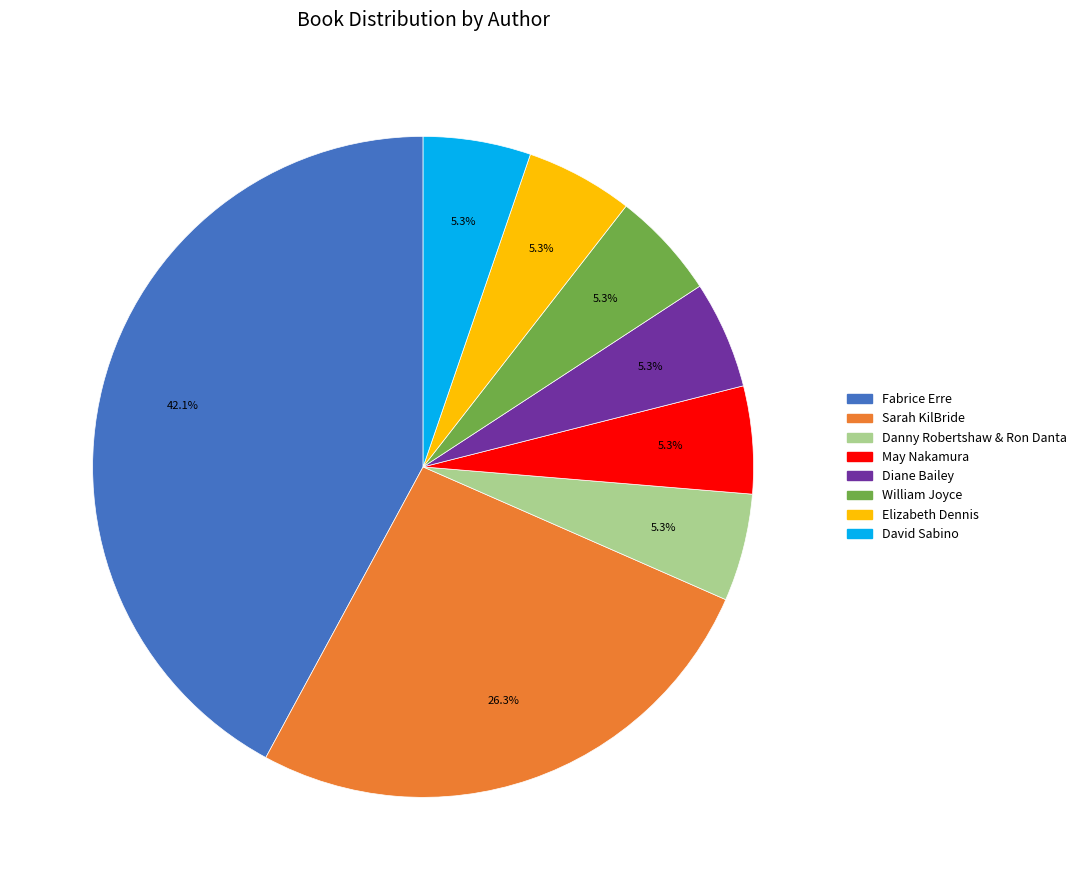

What portion of the pie excludes David Sabino?

94.7%